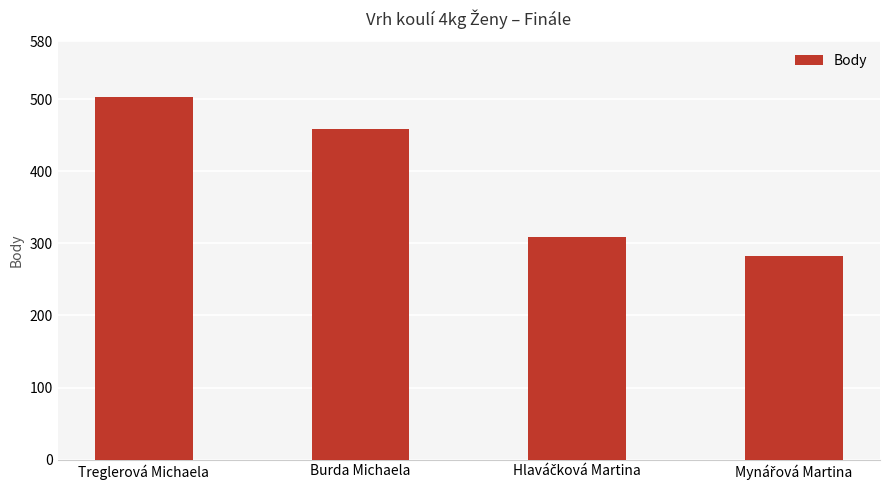

What is the difference between the maximum and second lowest values?

194